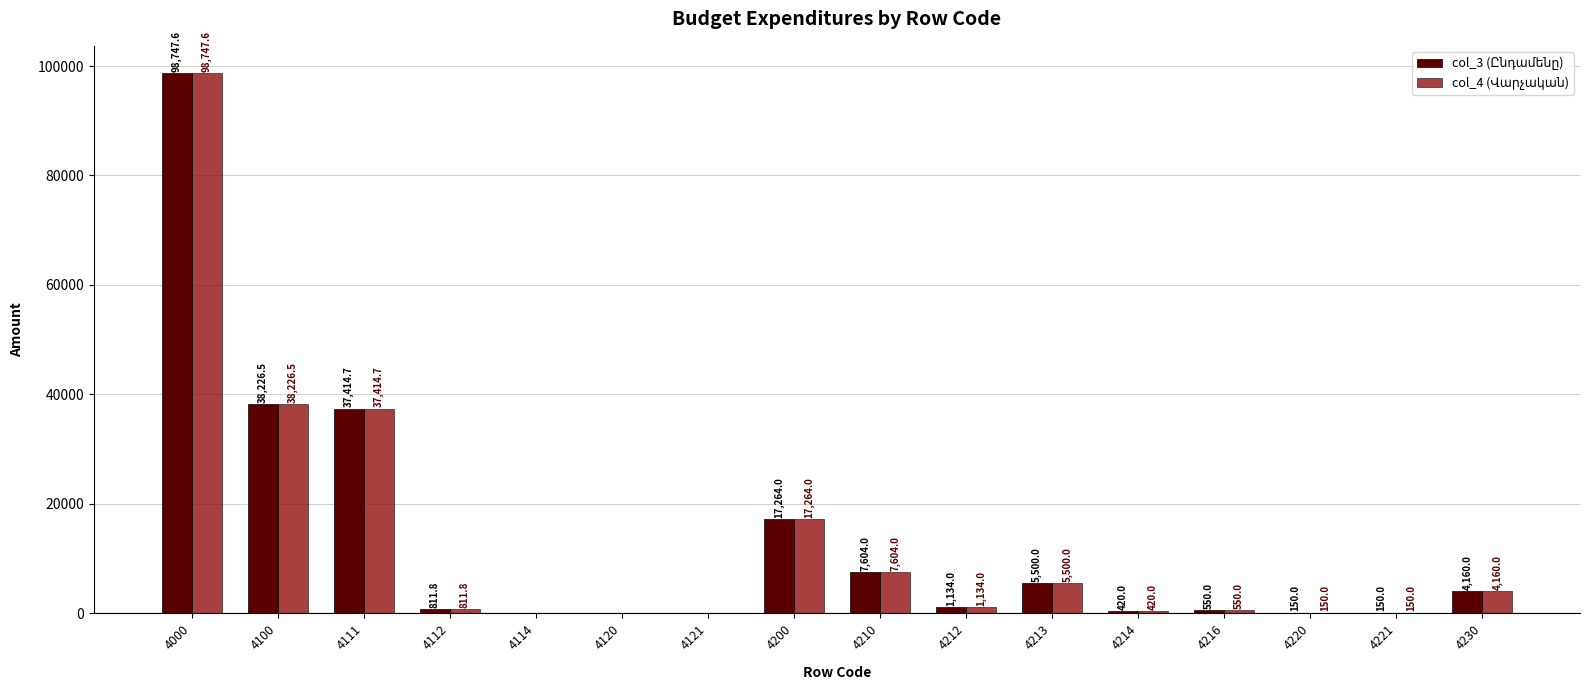

What is the maximum value shown in the chart?

98747.6